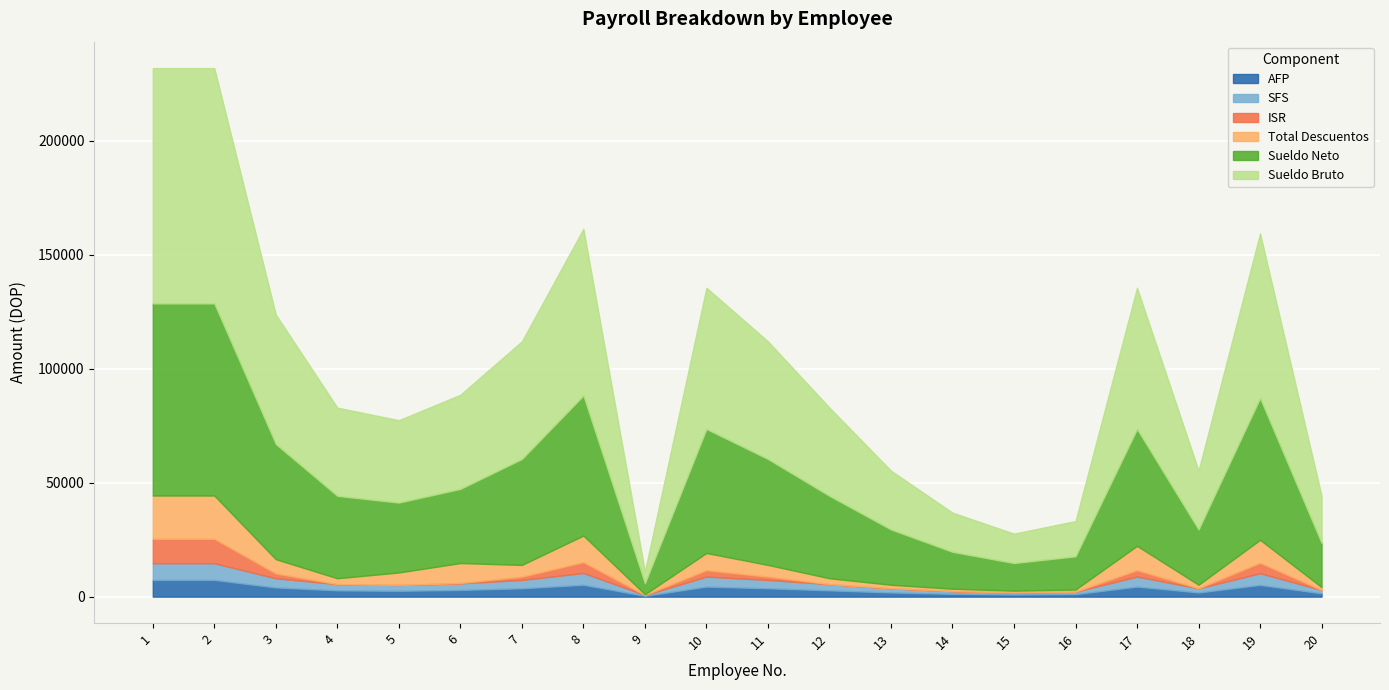

The value of ISR at 6 is 28.2. True or false?

False